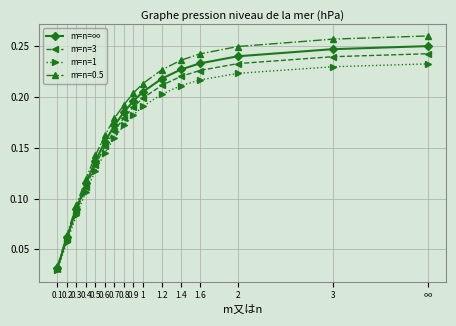

Which series has the widest spread of values?

m=n=0.5